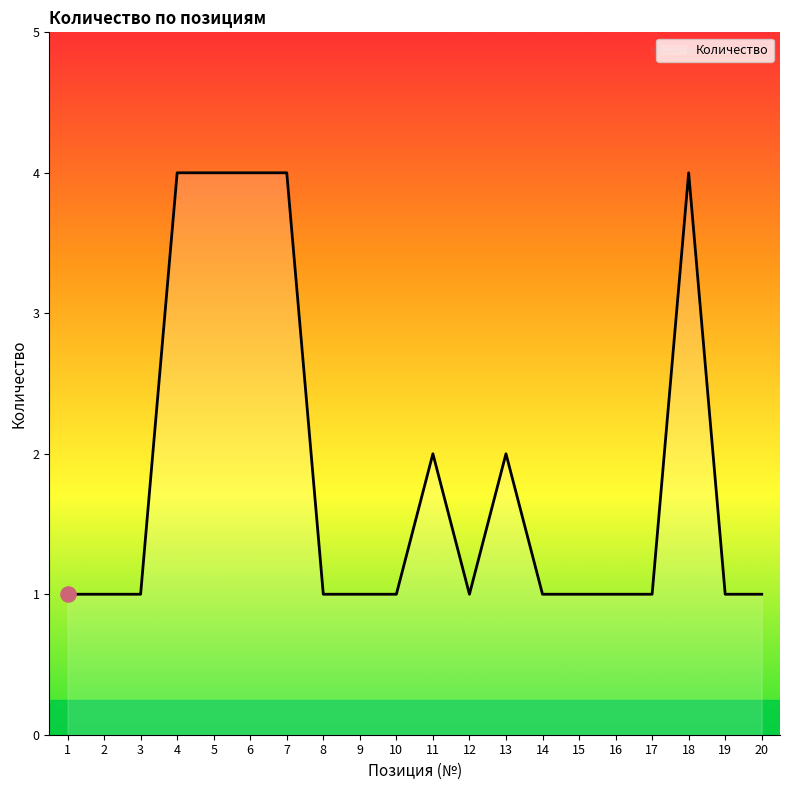

Between 4 and 11, which is larger?

4